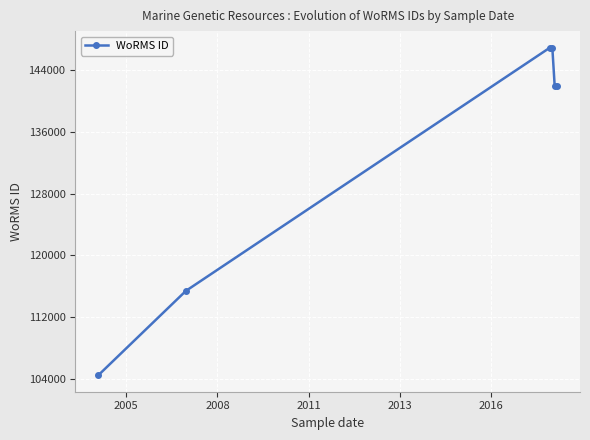

What is the value of the 2nd point from the left?

115400